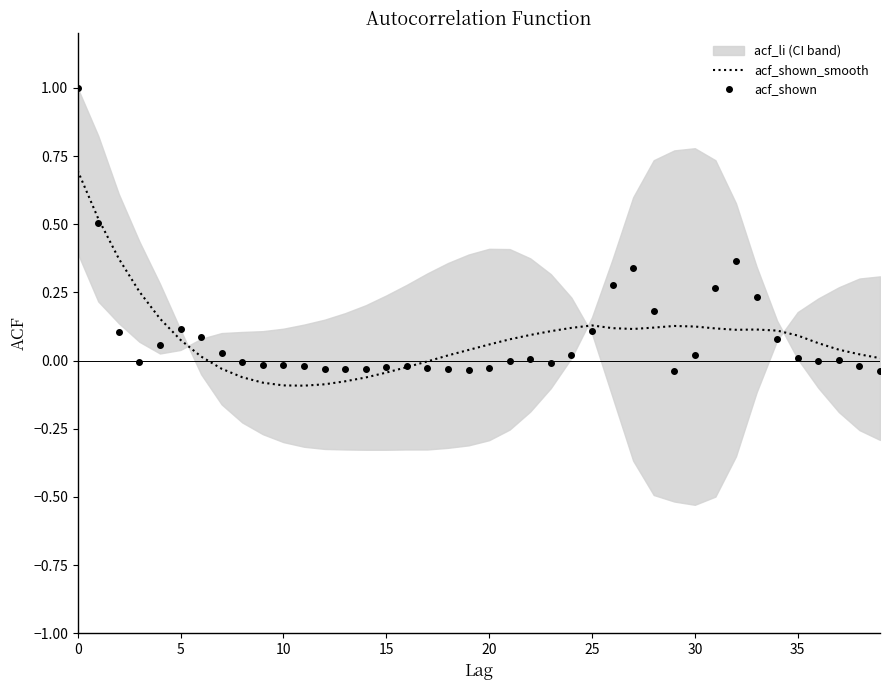

What is the highest value of the acf_shown_smooth series?

0.7